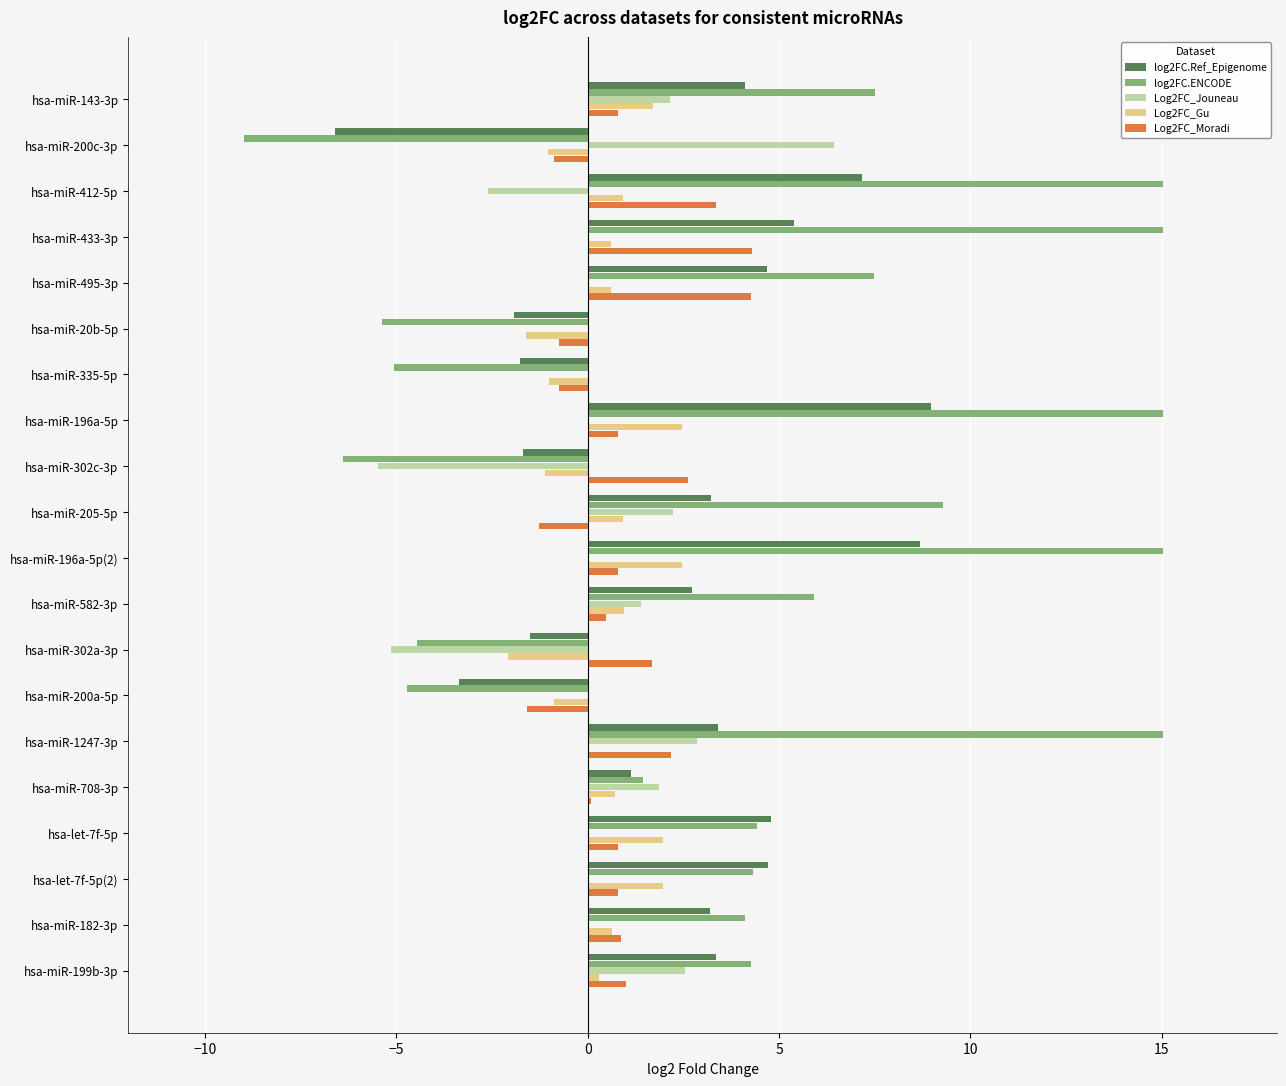

Between hsa-miR-20b-5p and hsa-let-7f-5p, which series saw the biggest shift?

log2FC.ENCODE